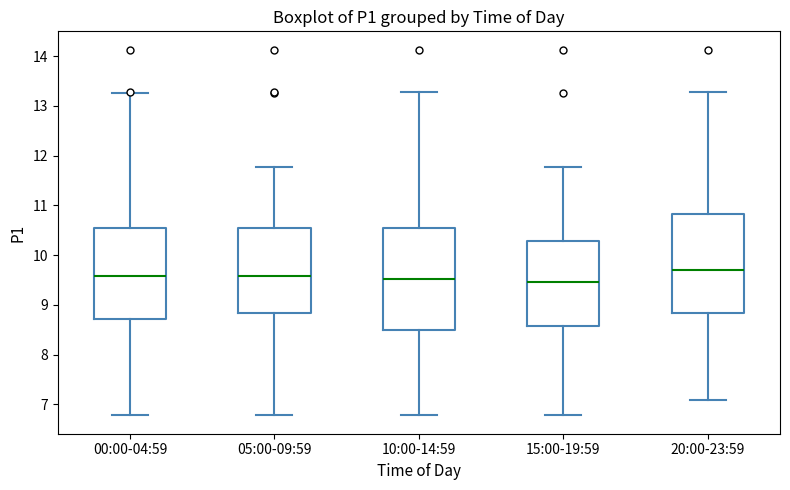

Where is the upper edge of the box for 20:00-23:59 on the y-axis? The values are not printed on the chart, so give them approximately, as read against the axis.

10.8